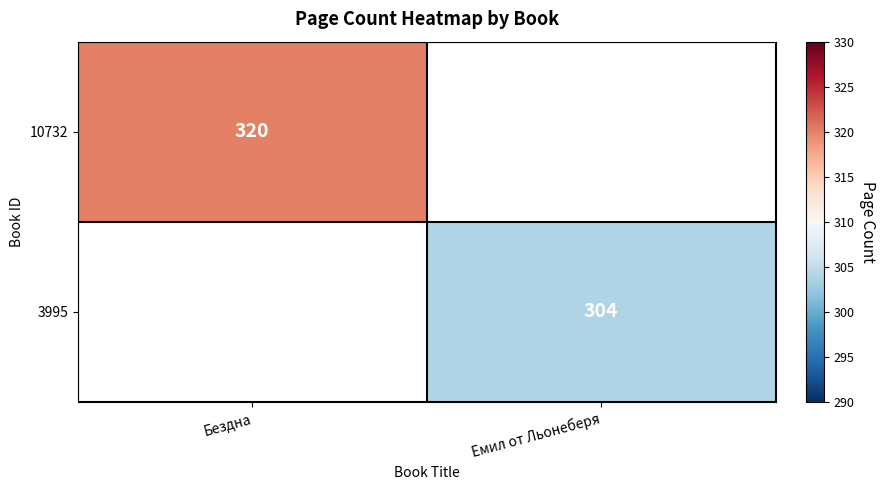

Is it true that 10732 equals 172 at Бездна?

False